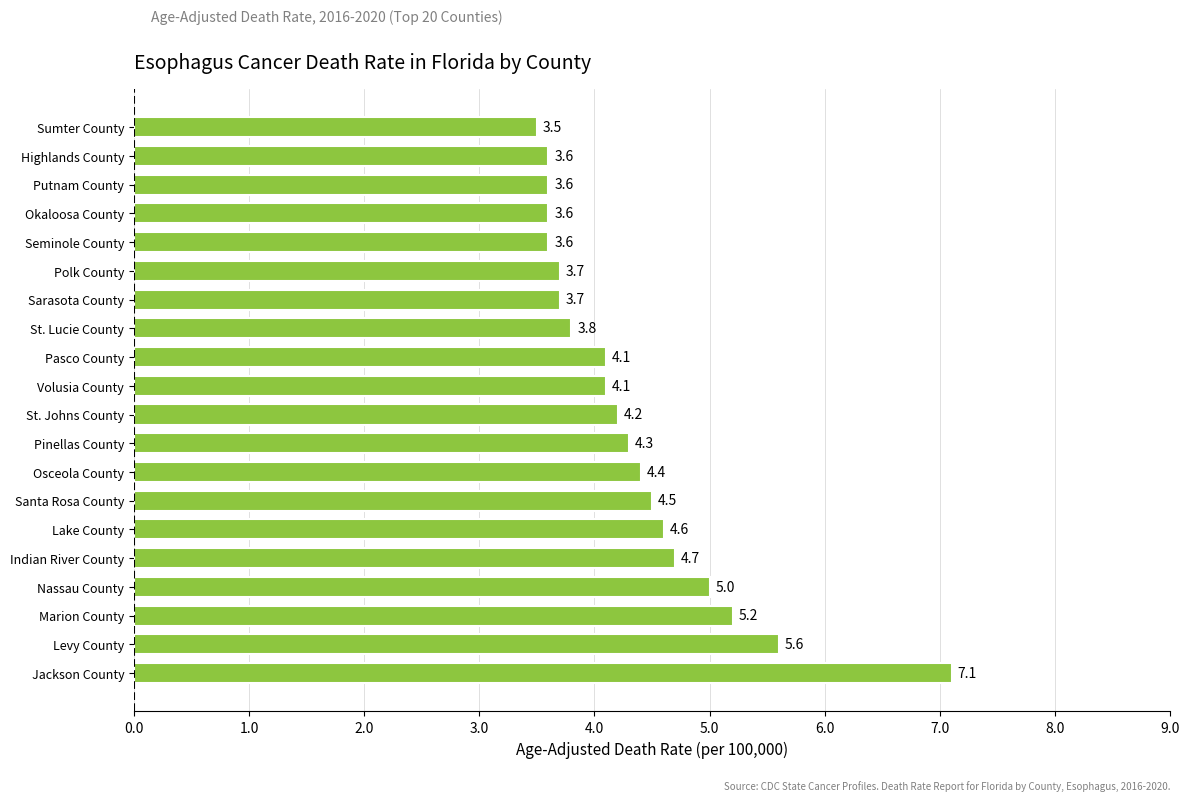

Is it true that the value at Pinellas County is 4.3?

True